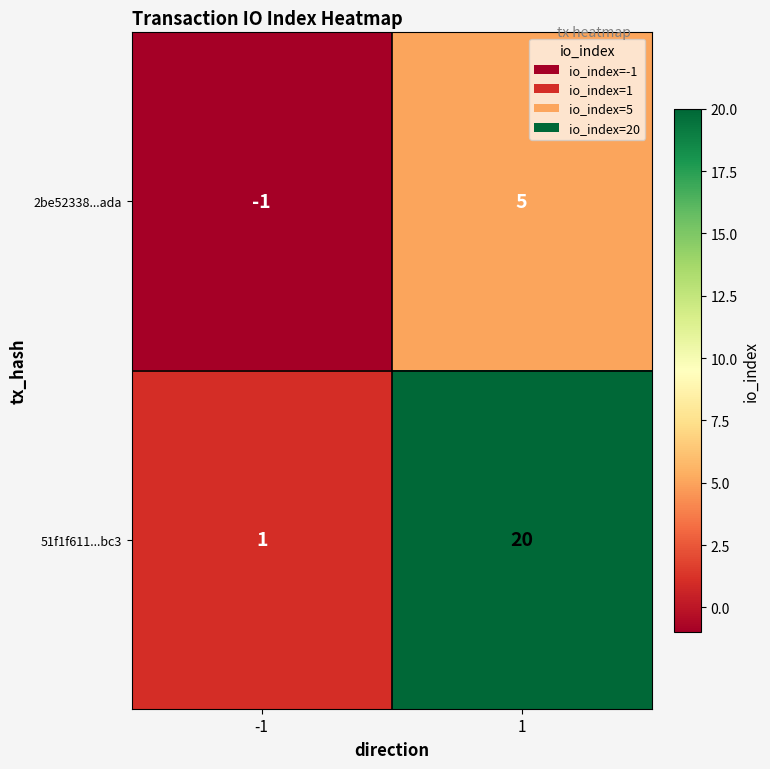

What is the spread (max minus min) of values at 1?

15